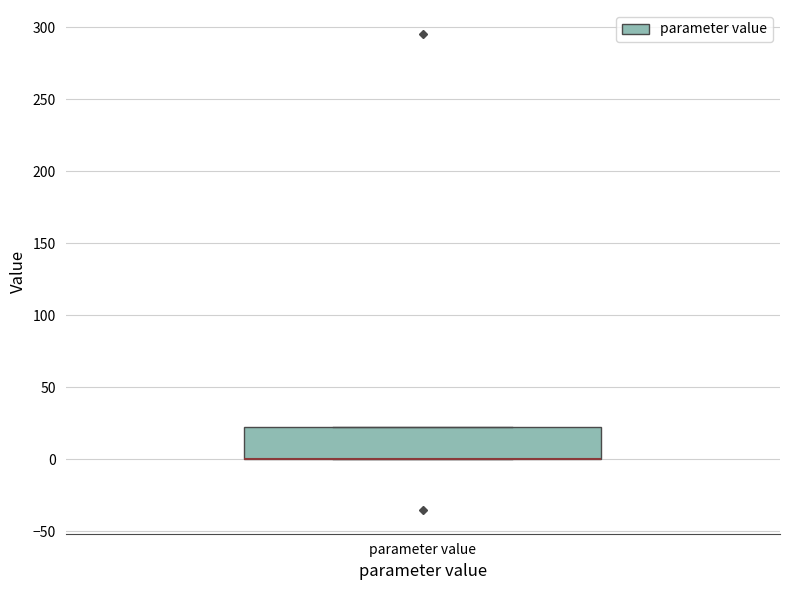

Where is the upper edge of the box for parameter value on the y-axis? The values are not printed on the chart, so give them approximately, as read against the axis.

20